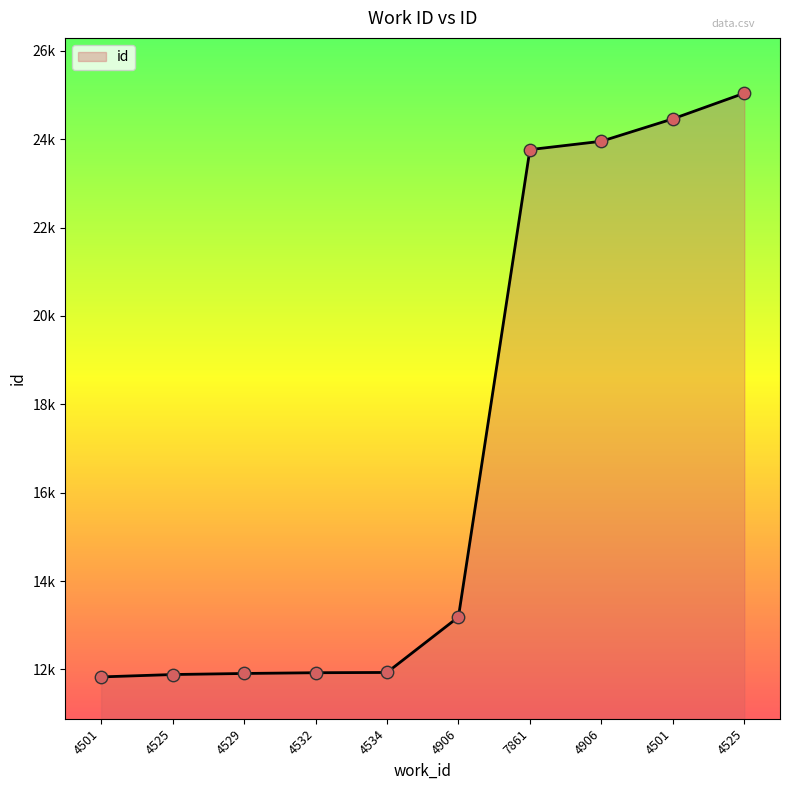

Is this an area chart (filled region under the line)?

Yes